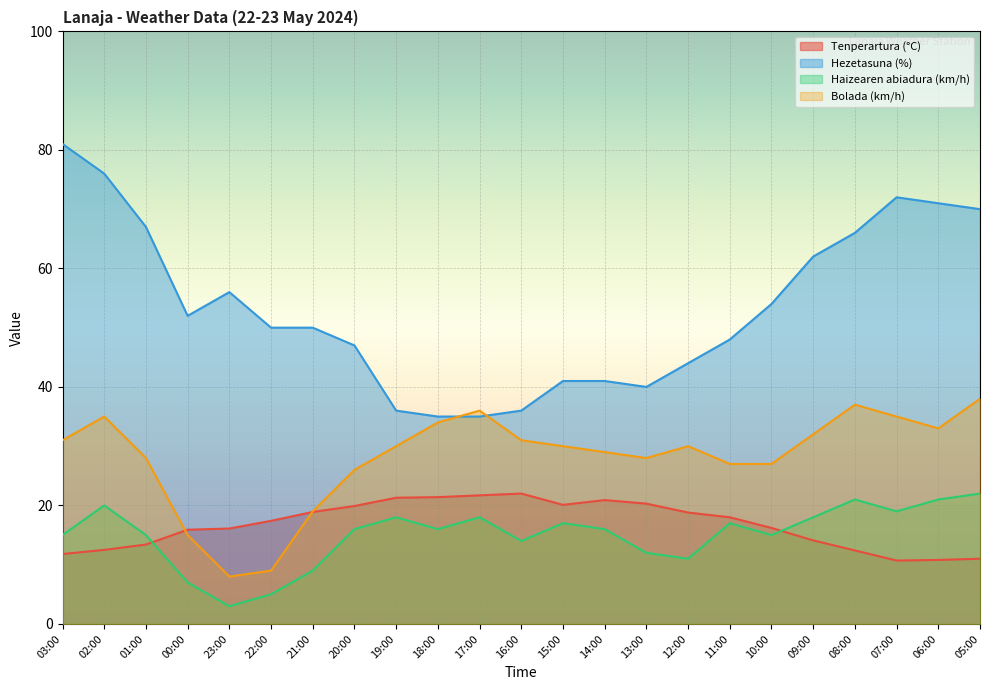

How many categories are shown in the chart?

23